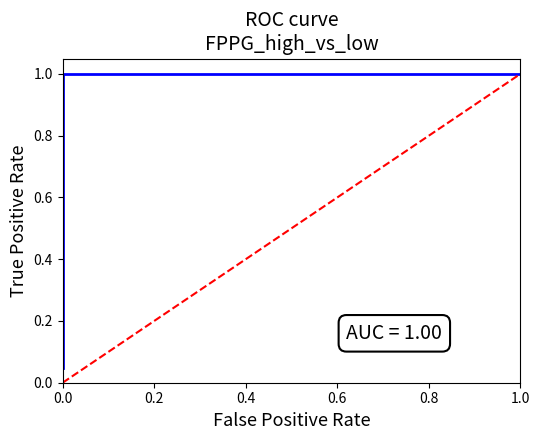

How many values are below 1?

1